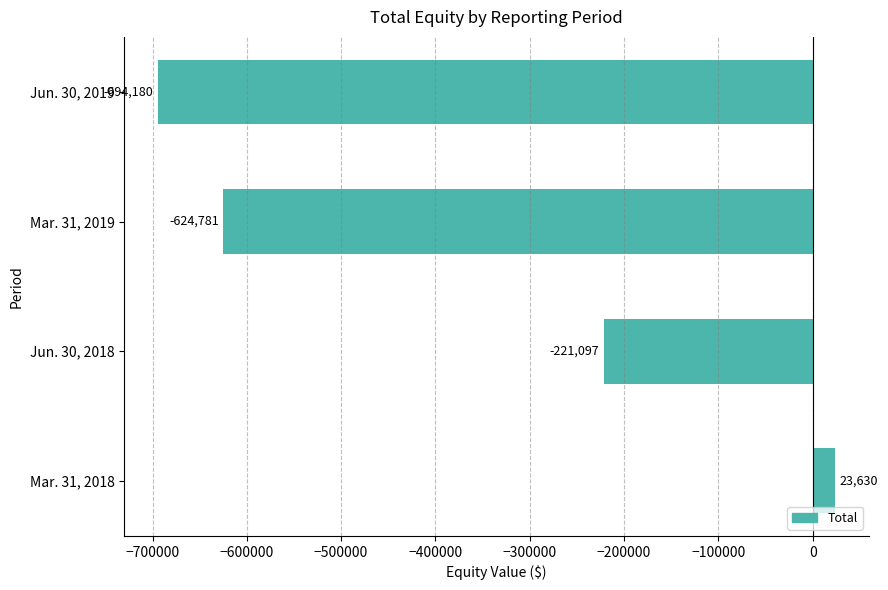

How many positive values are there?

1